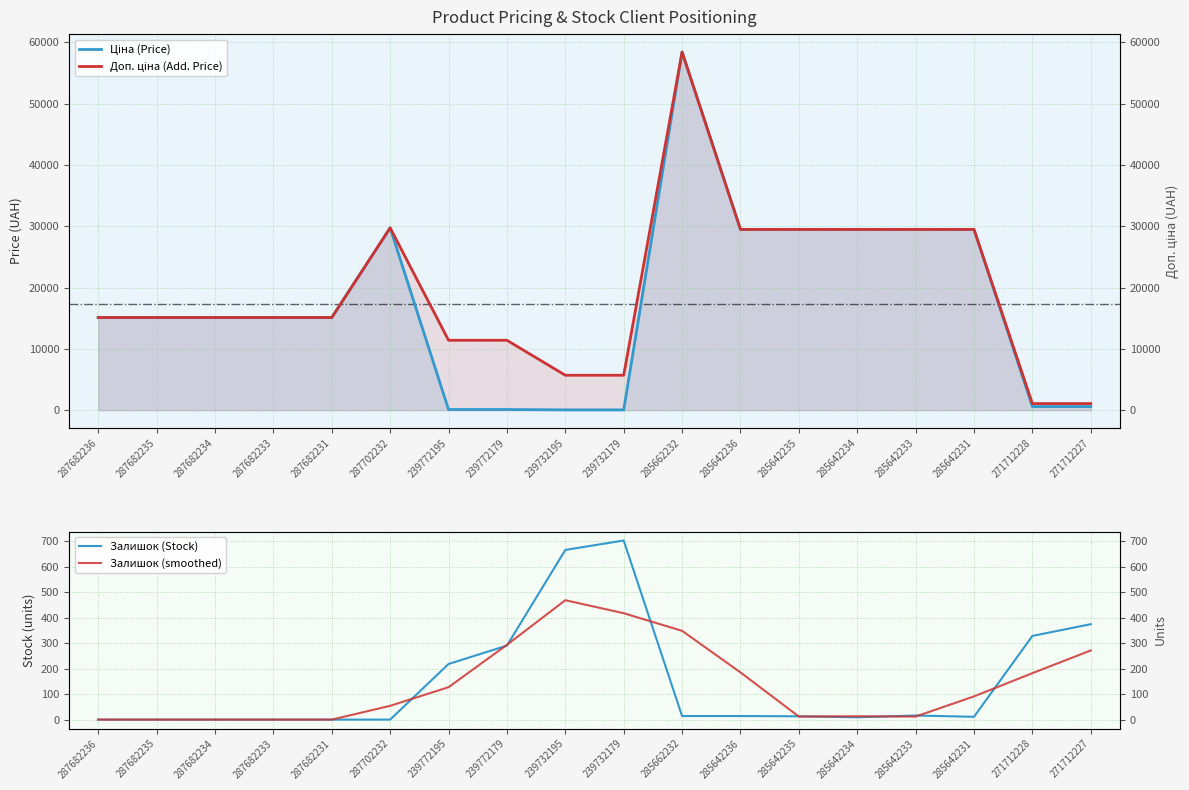

Is the value of Ціна (Price) at 285642235 greater than the value of Доп. ціна (Add. Price) at 287682231?

Yes